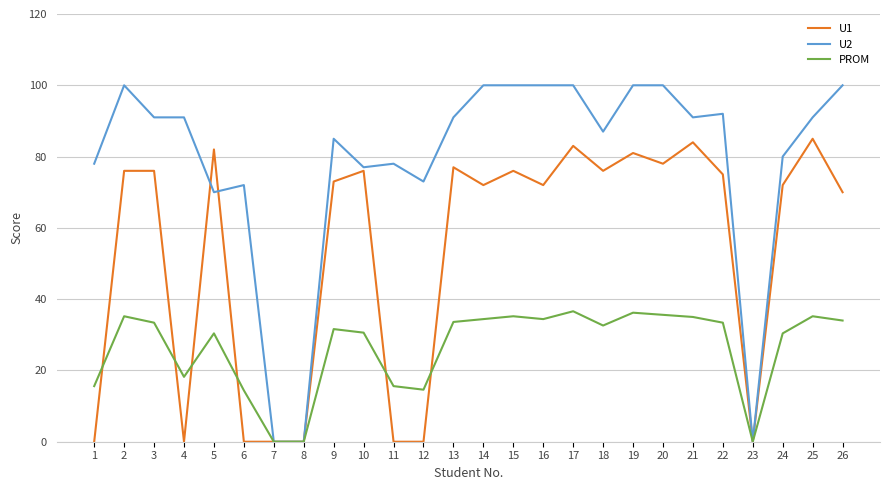

Rank the series by their maximum value, from lowest to highest.

PROM, U1, U2